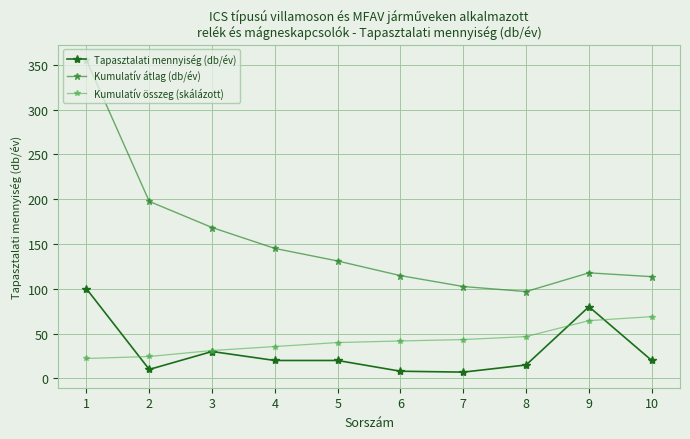

What is the total value across all series at 9?

262.2